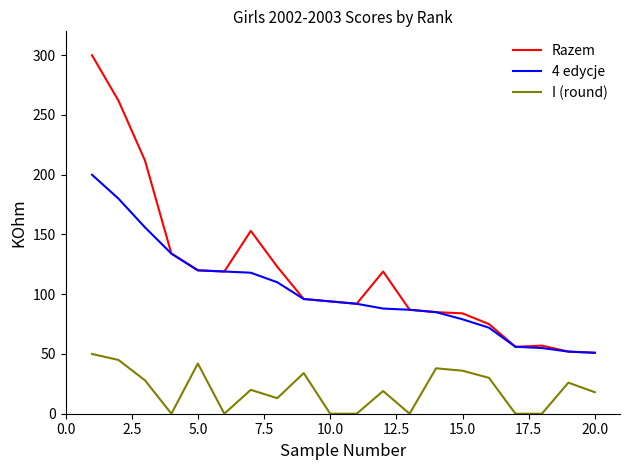

How many categories are shown in the chart?

20